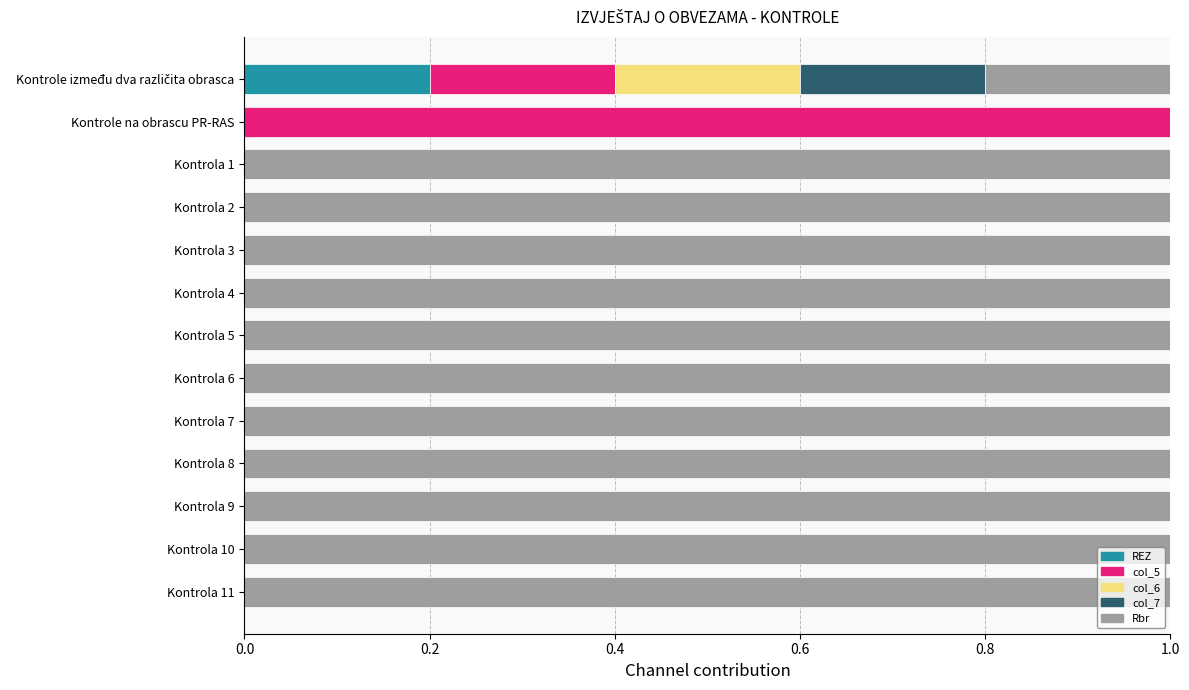

True or false: REZ has a value of 0.1 at Kontrola 1.

False